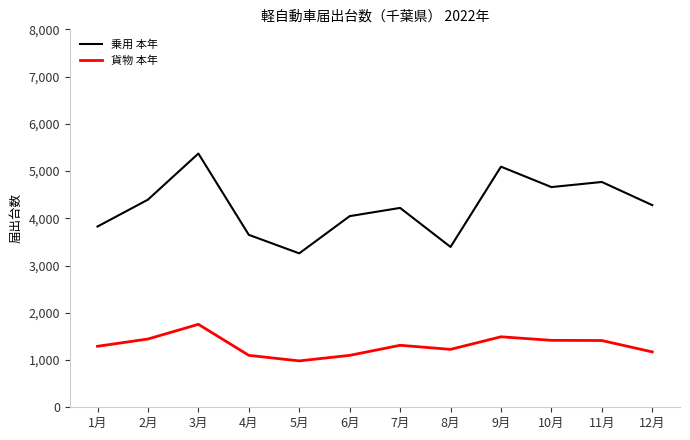

How many lines are shown in the chart?

2